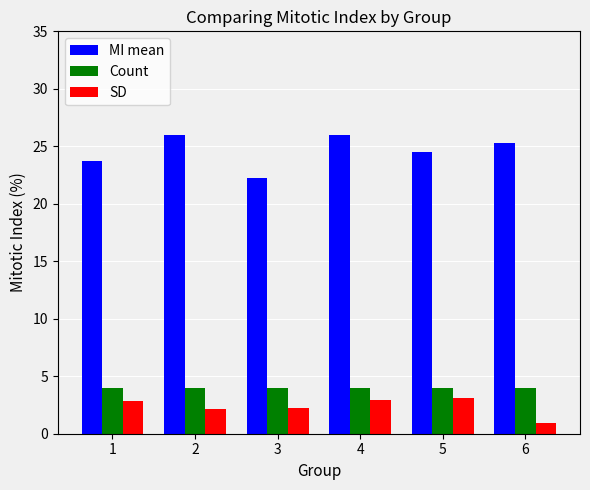

How many groups of bars are there?

6